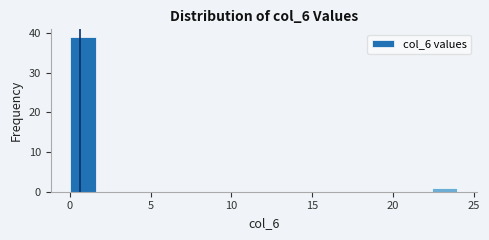

Around what value on the x-axis is the tallest bar? Give the approximate position of its centre, as read against the axis.

1.0